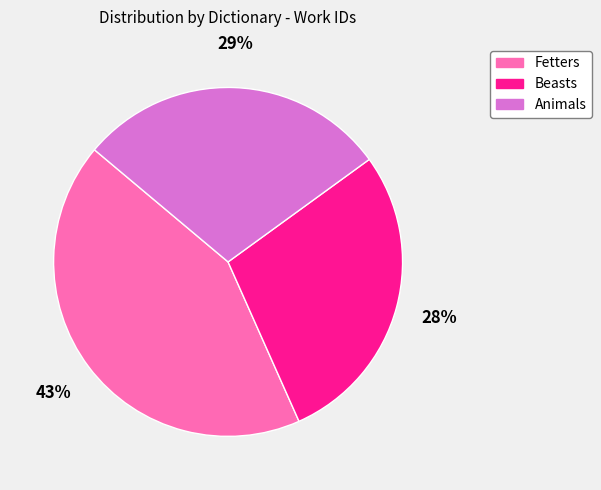

Approximately how many times larger is the value at Beasts compared to Fetters?

0.7